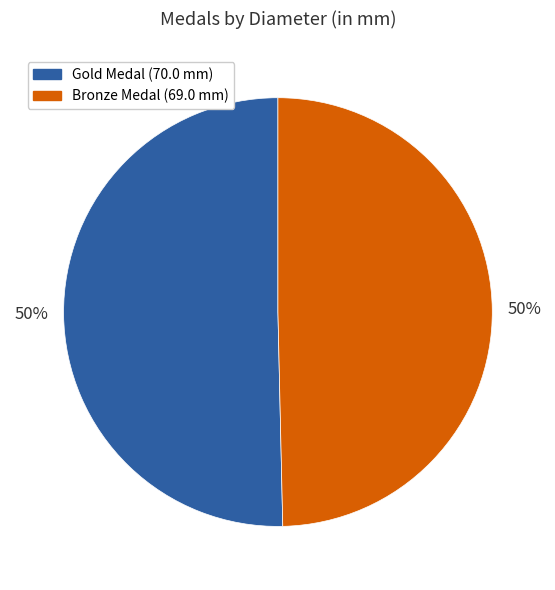

To the nearest percent, what percentage of the pie is Bronze Medal (69.0 mm)?

50%